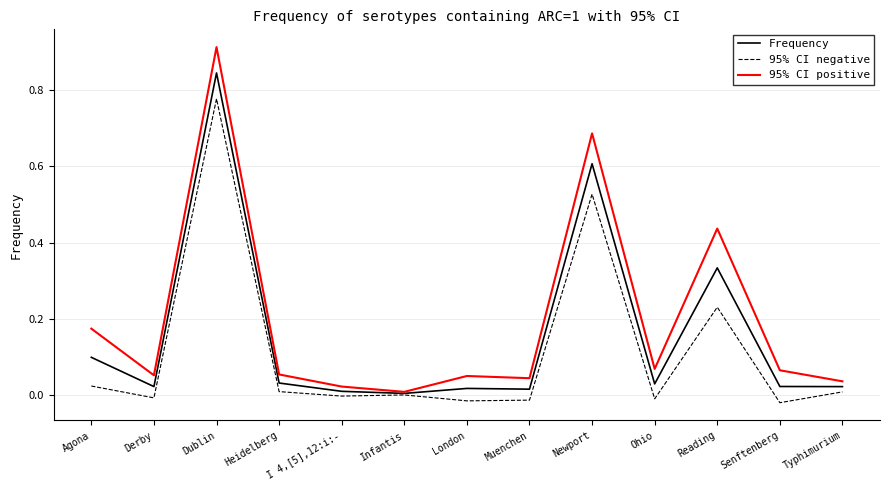

What is the sum of all Frequency values?

2.1